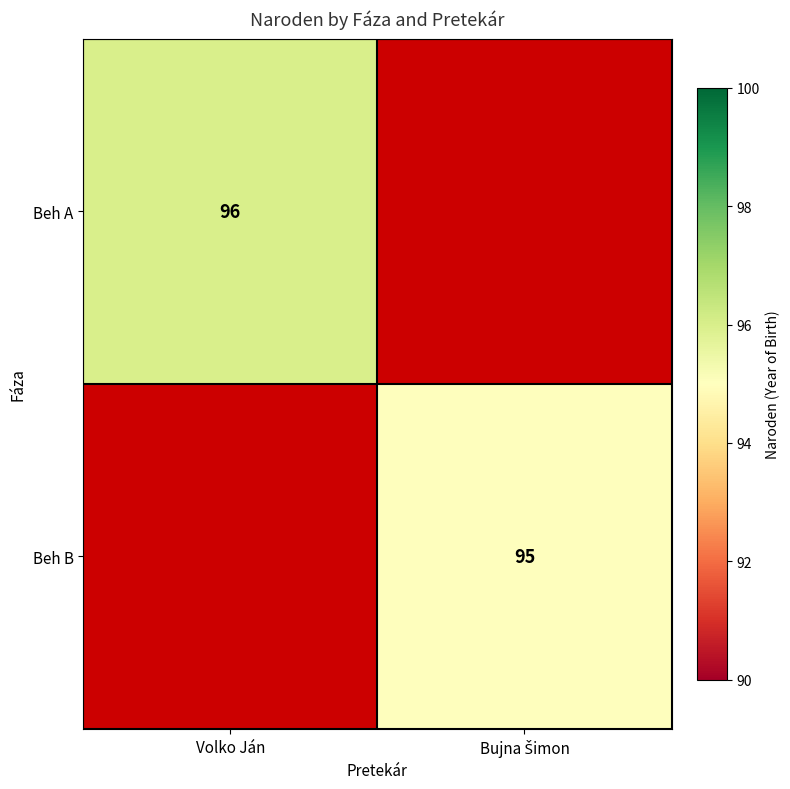

The value of Beh A at Volko Ján is 96. True or false?

True